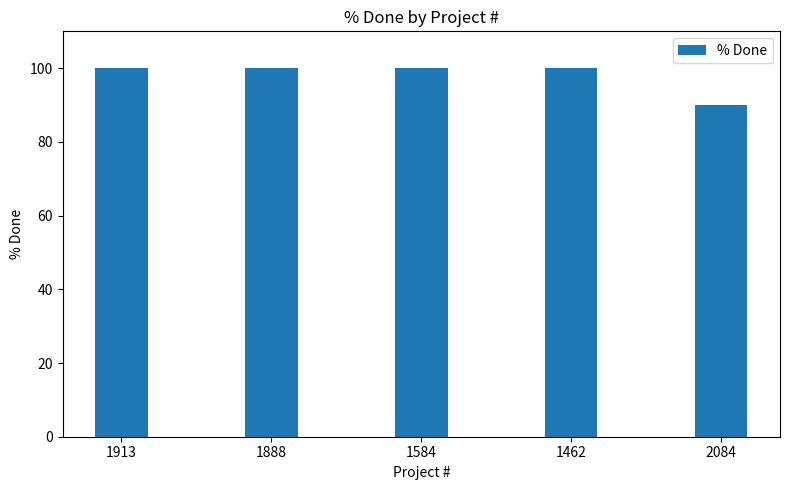

Which has a higher value, 1913 or 2084?

1913